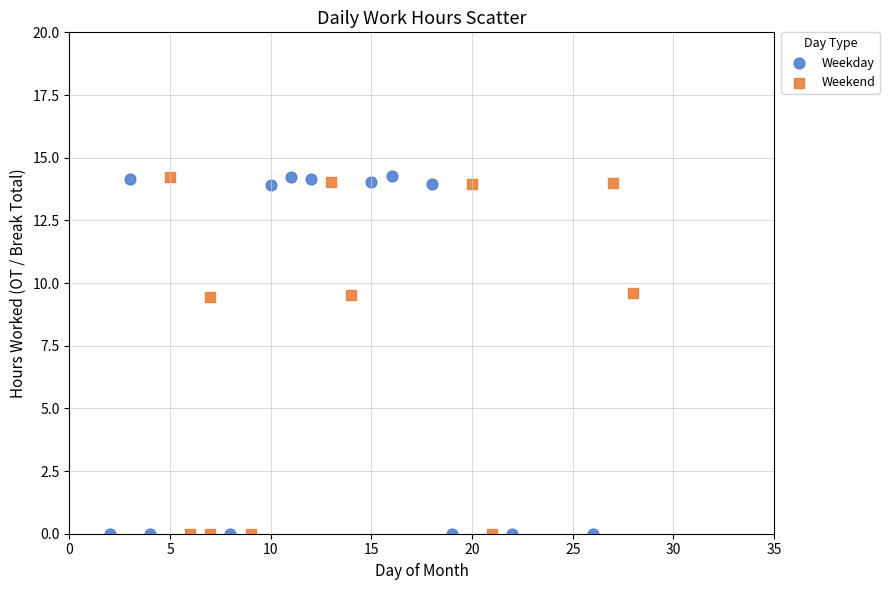

What are all the series names shown in the legend?

Weekday, Weekend